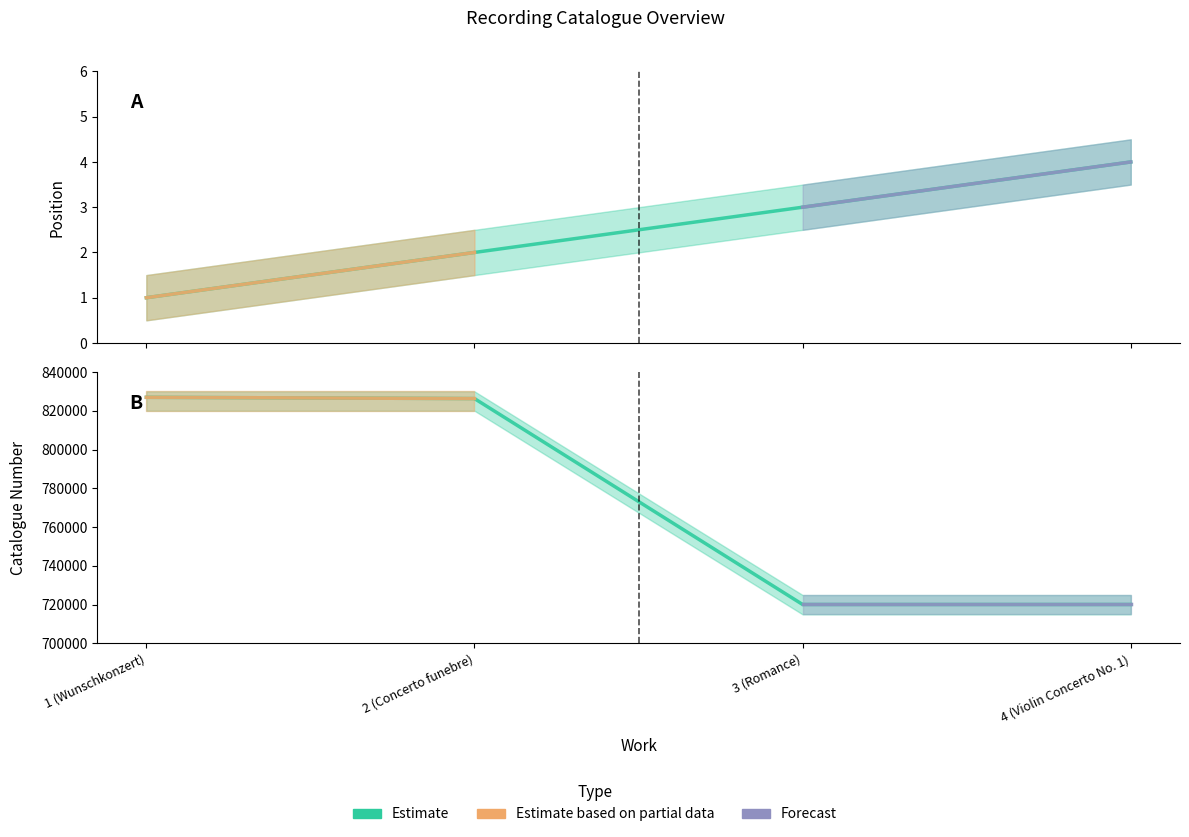

Is the value of cat-num at 2 (Concerto funebre) greater than the value of position at 1 (Wunschkonzert)?

Yes